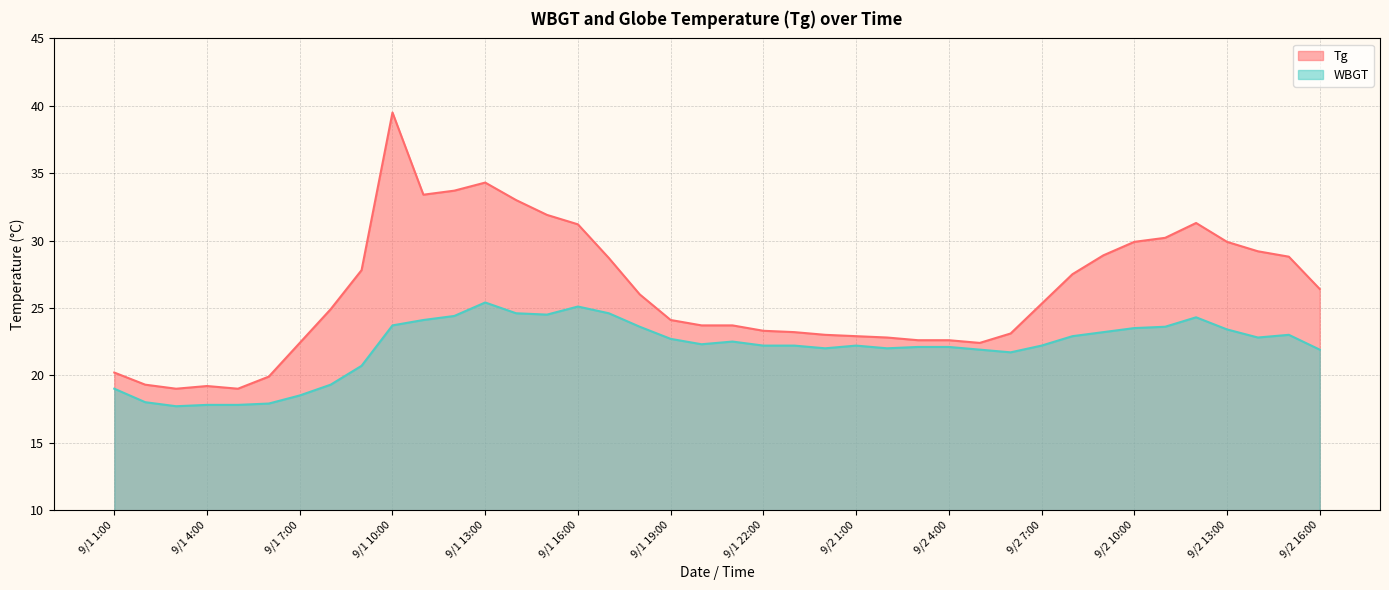

What is the label of the 23rd point from the left?

9/1 23:00